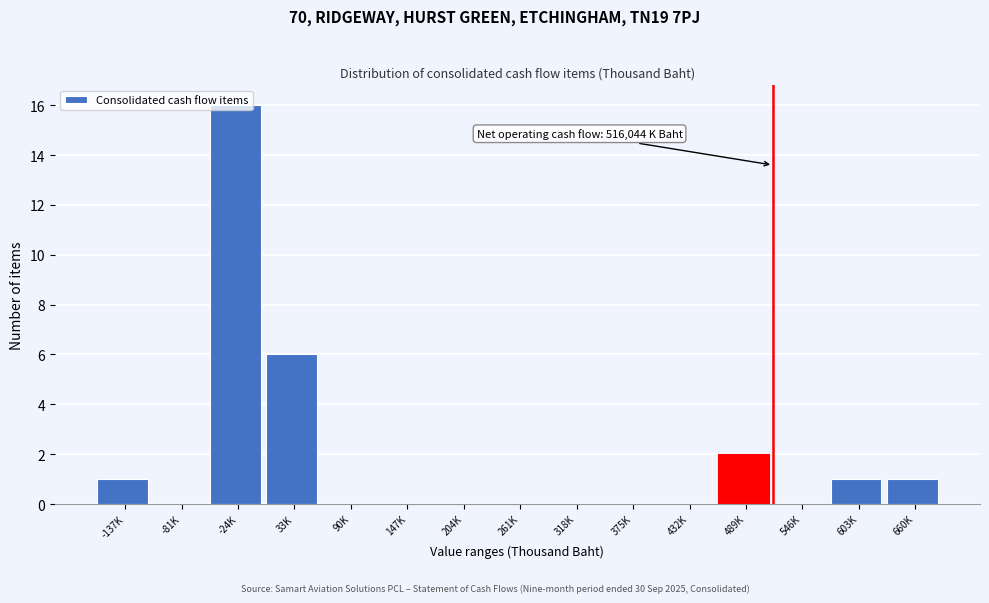

The chart shows a value of 9 at -24K. True or false?

False